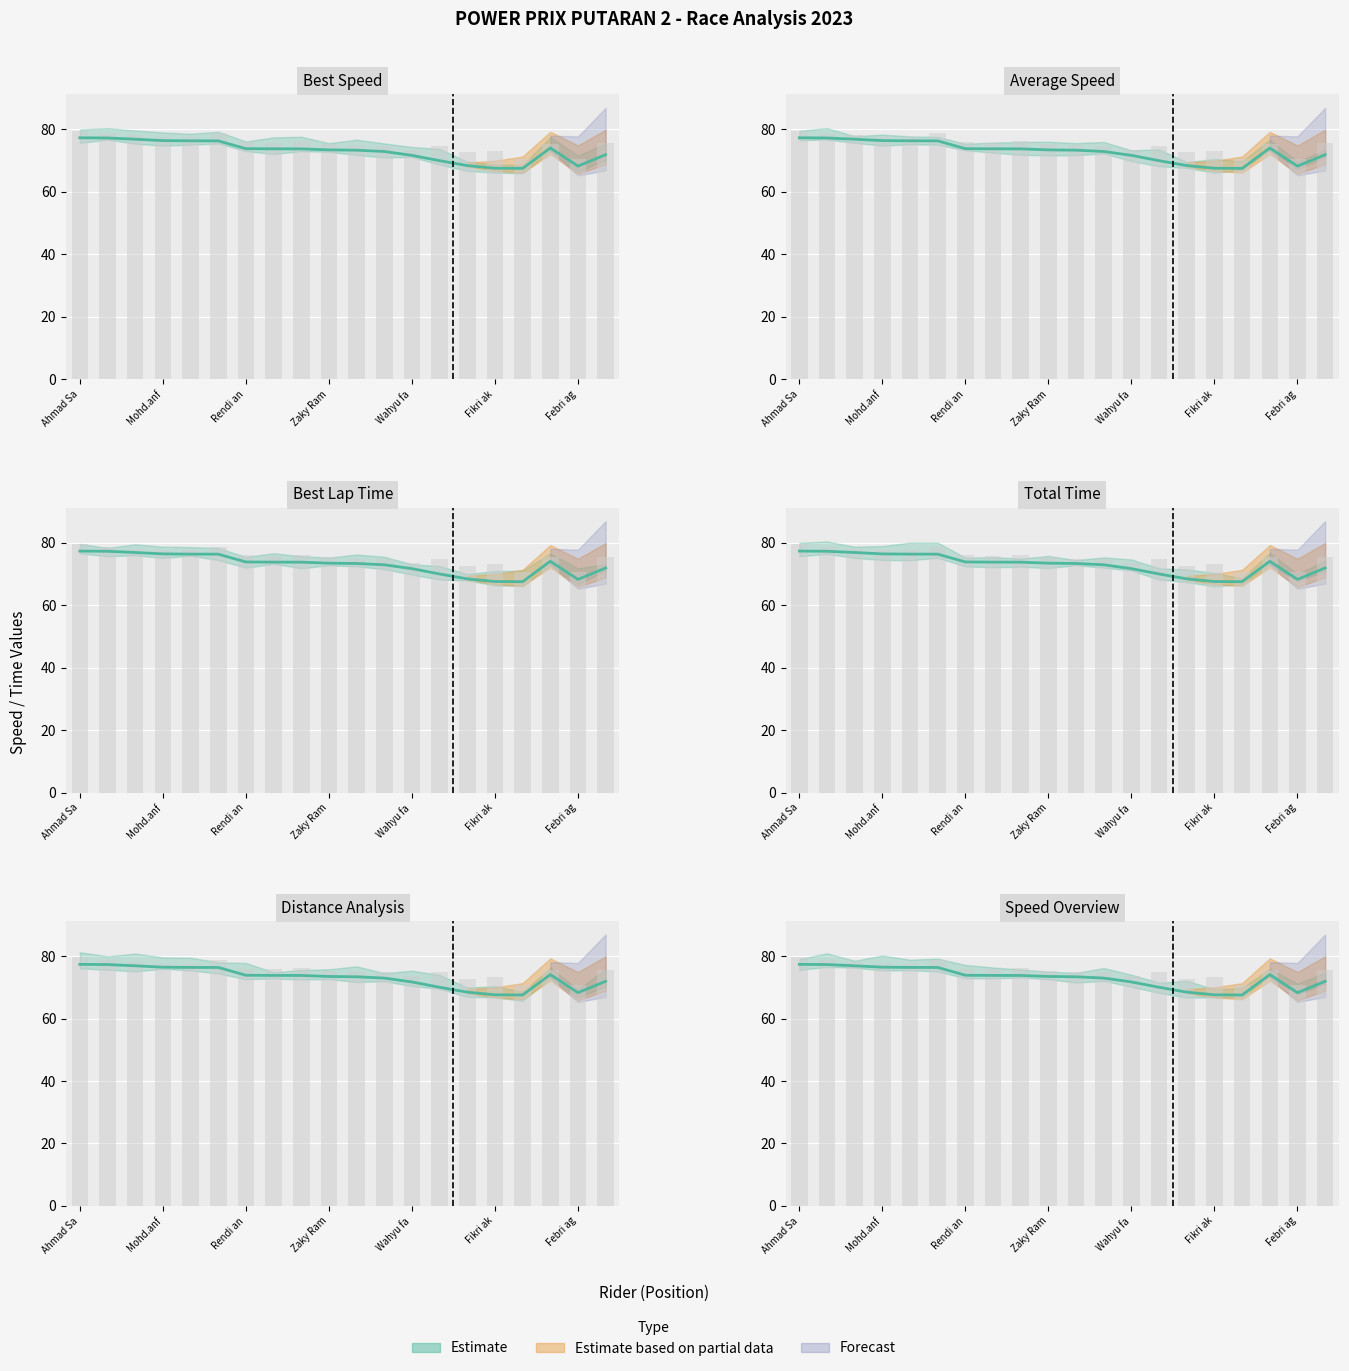

The Best Lap time series shows 20.2 at Abel Dachosta. True or false?

False